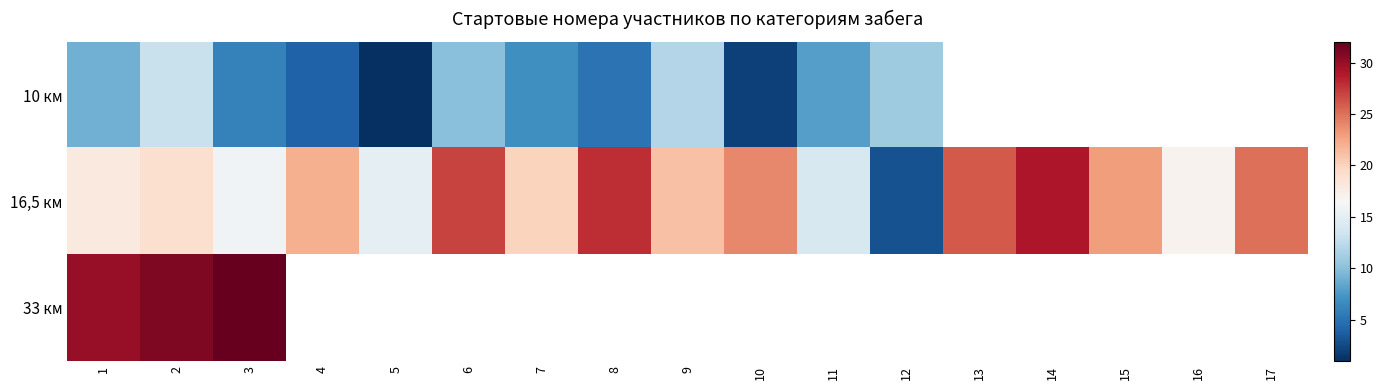

The 10 км series shows 8.2 at 3. True or false?

False